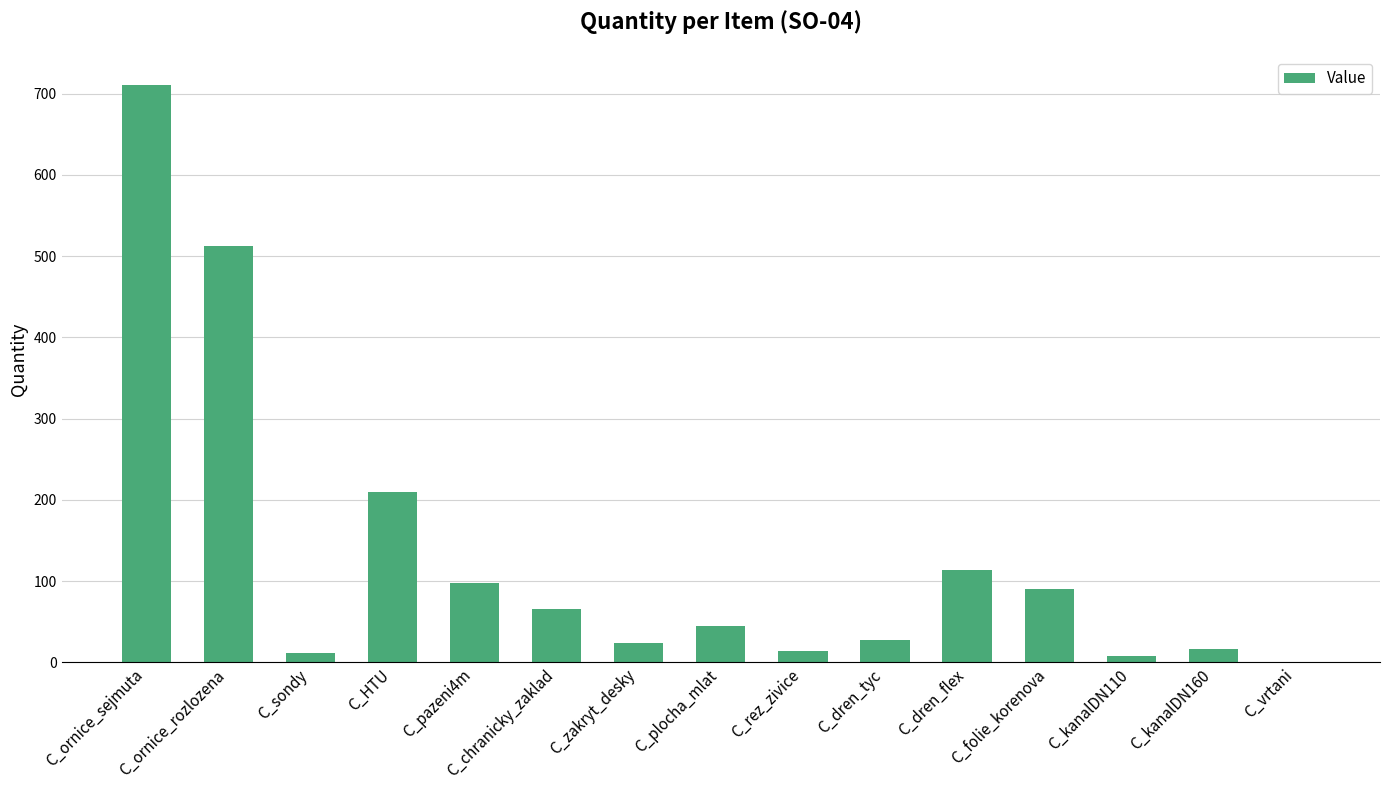

What is the average value?

130